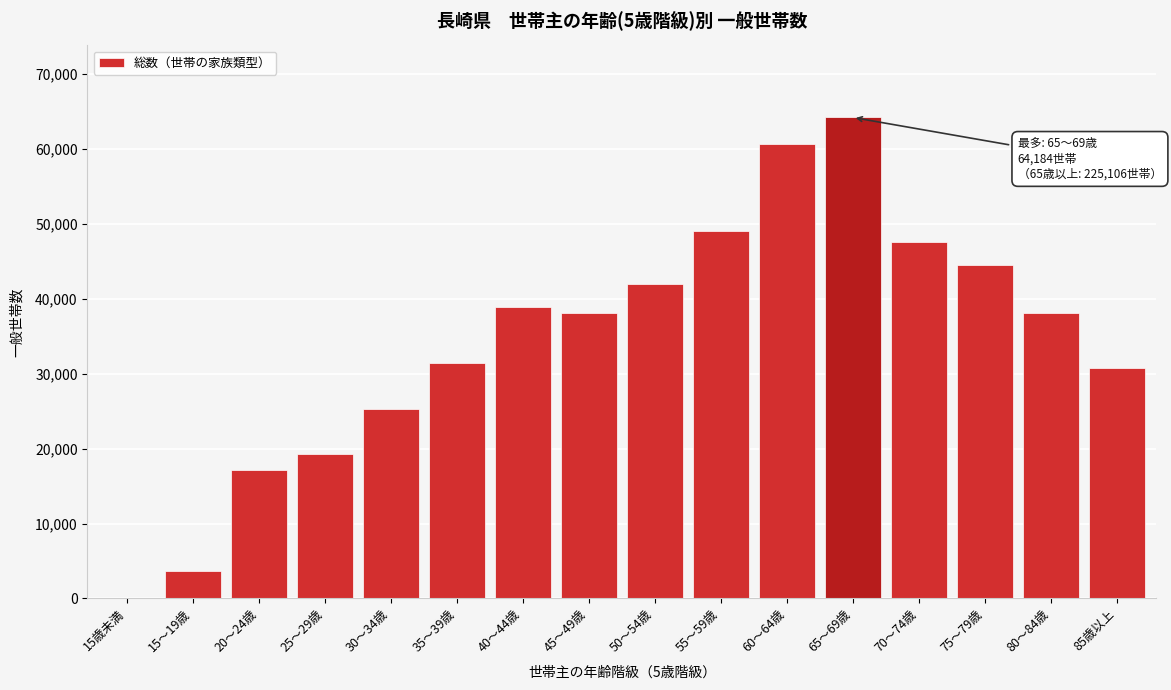

What is the maximum value shown in the chart?

64184